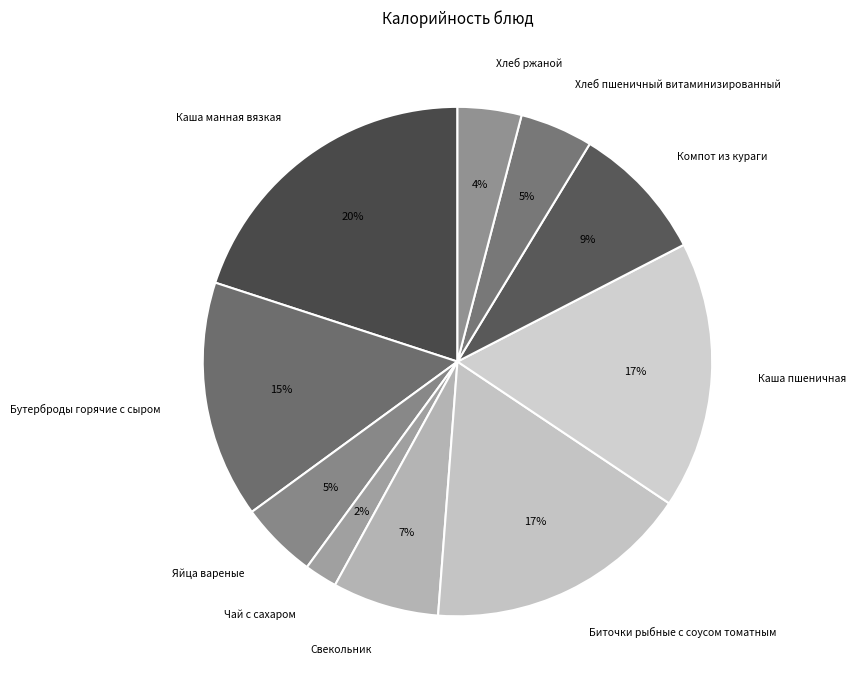

Which has a higher value, Каша пшеничная or Компот из кураги?

Каша пшеничная